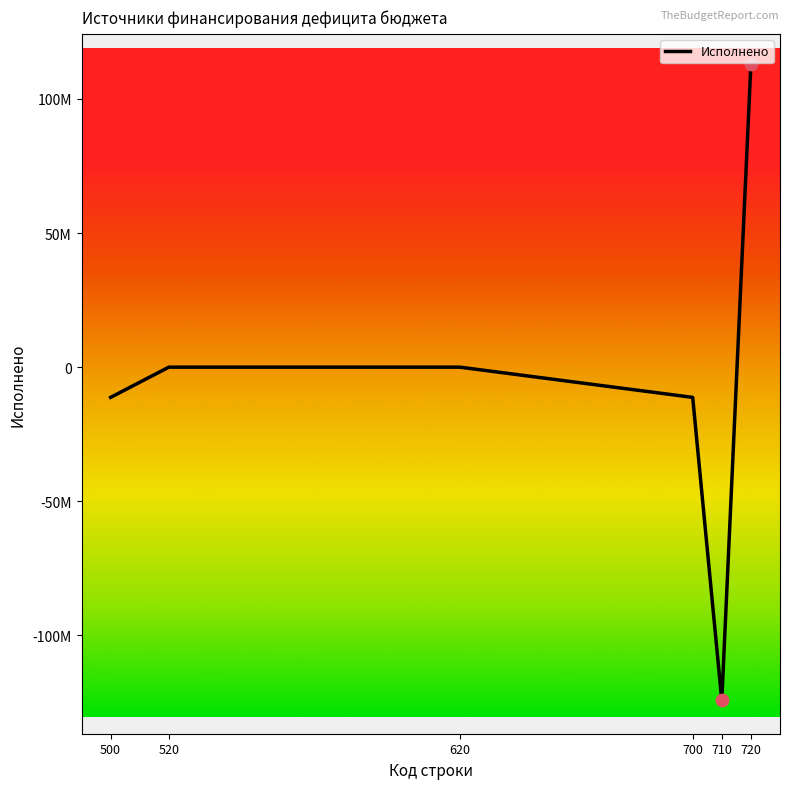

What is the change in value from 620 to 710?

-124250363.5